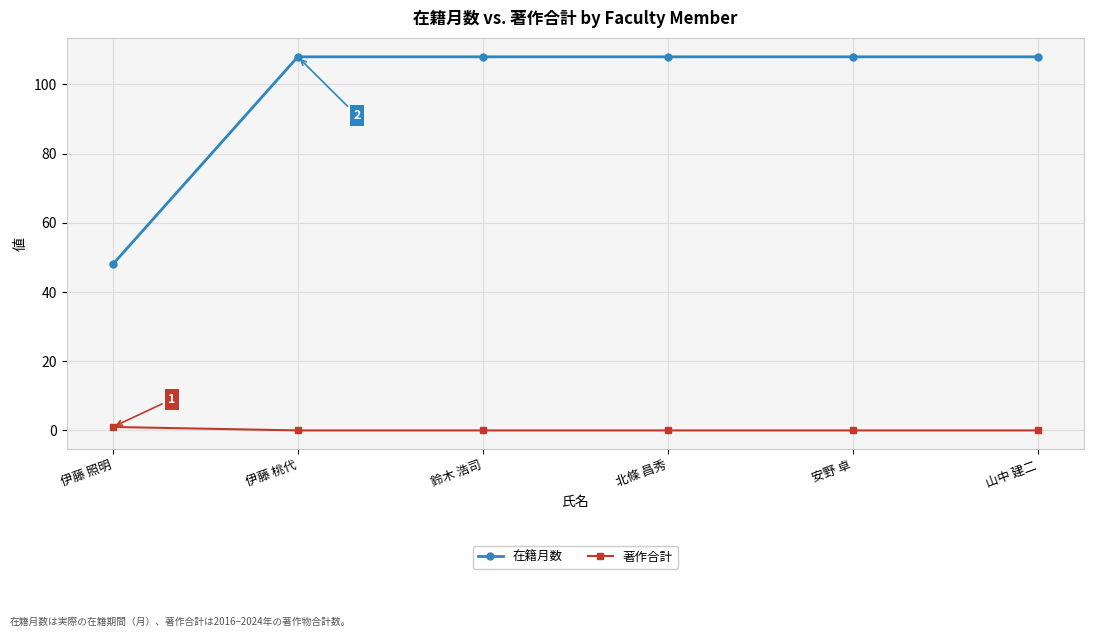

How many series are shown in this chart?

2